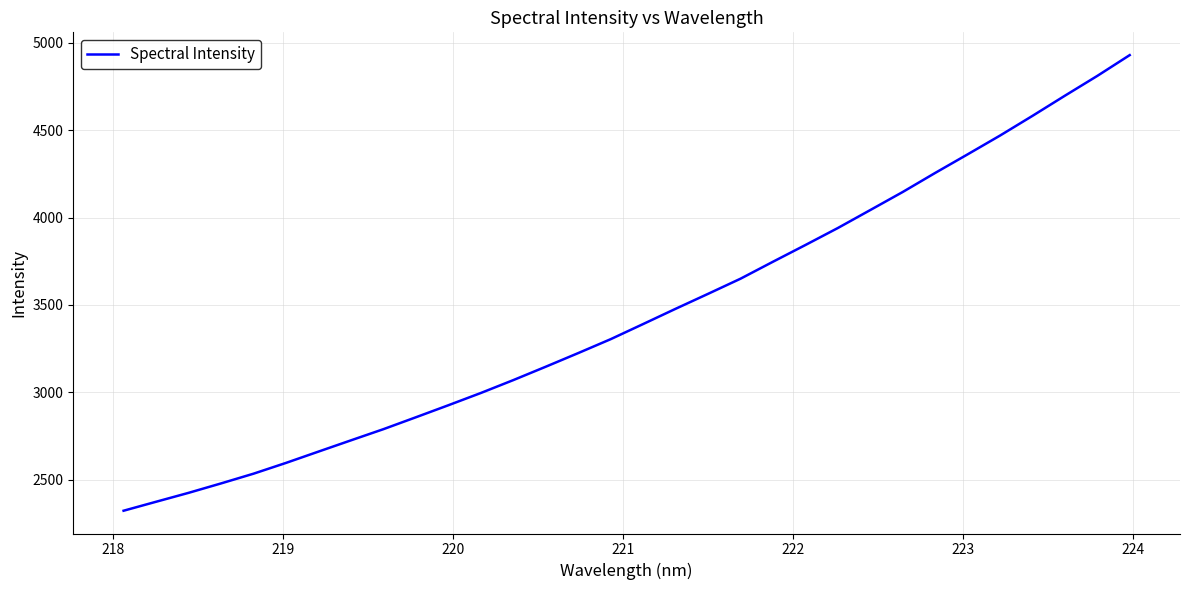

What is the difference between the maximum and minimum values?

2608.0